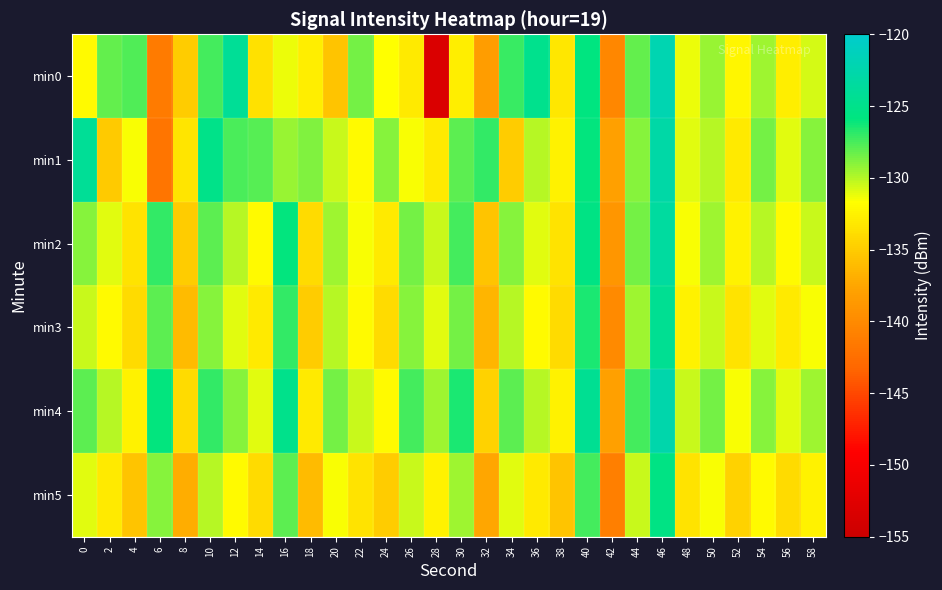

Which series has the largest total across all categories?

min4